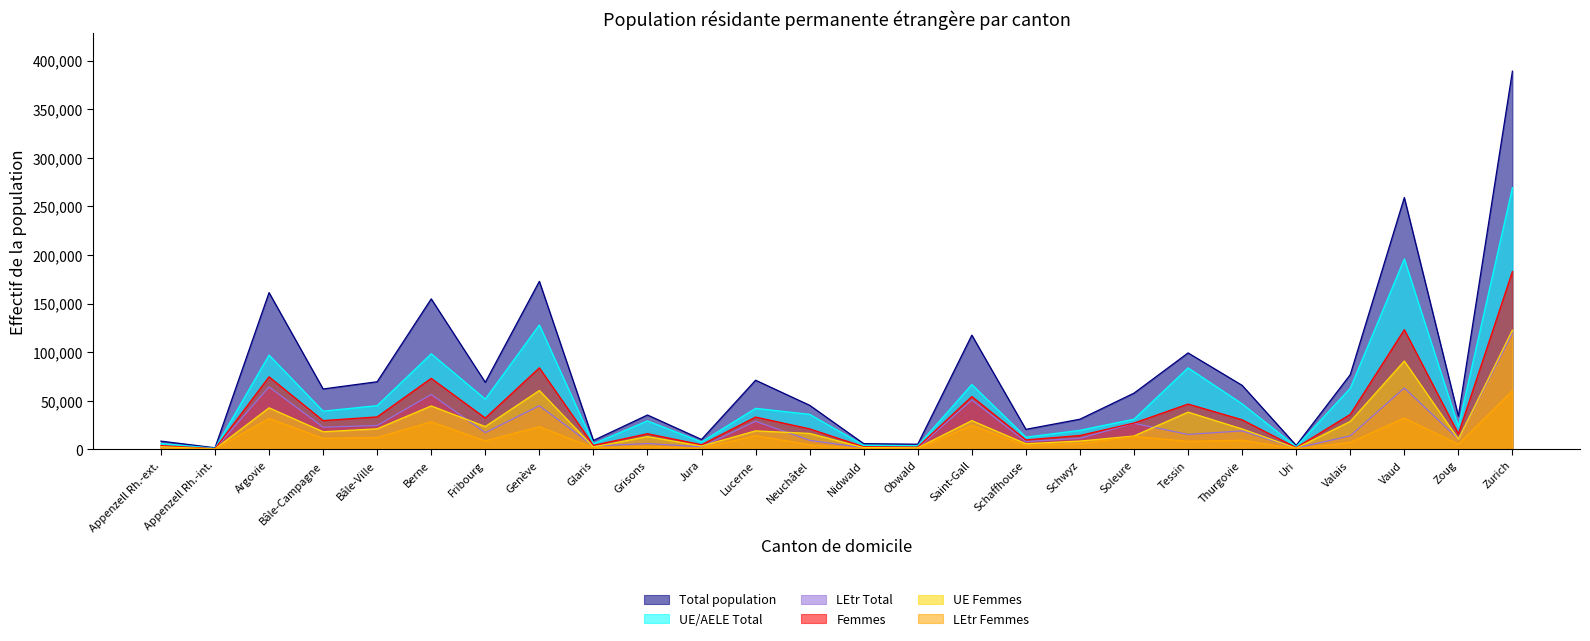

Is it true that LEtr Femmes equals 11322 at Saint-Gall?

False